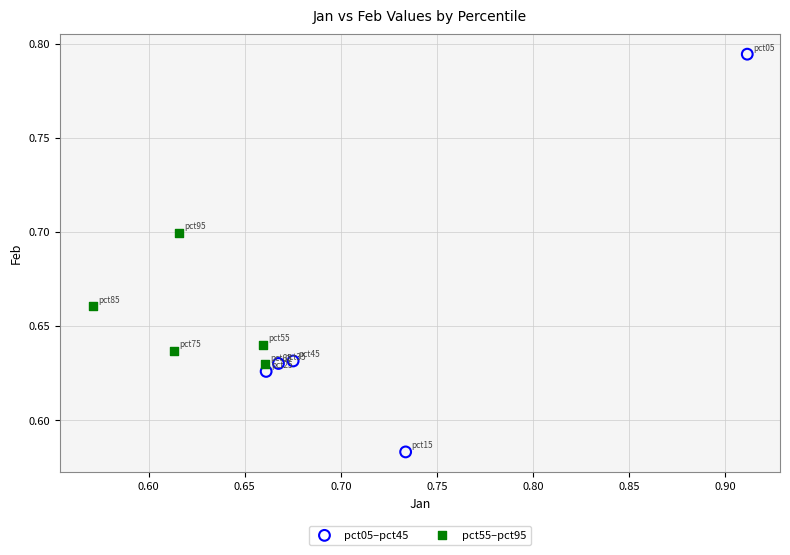

Which series contains the lowest Y value?

pct05–pct45